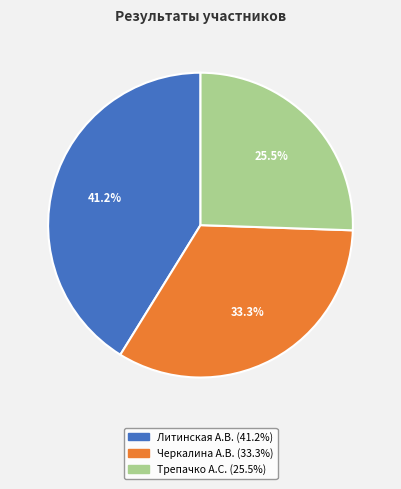

To the nearest percent, what is the difference between the largest and smallest slice percentages?

16%